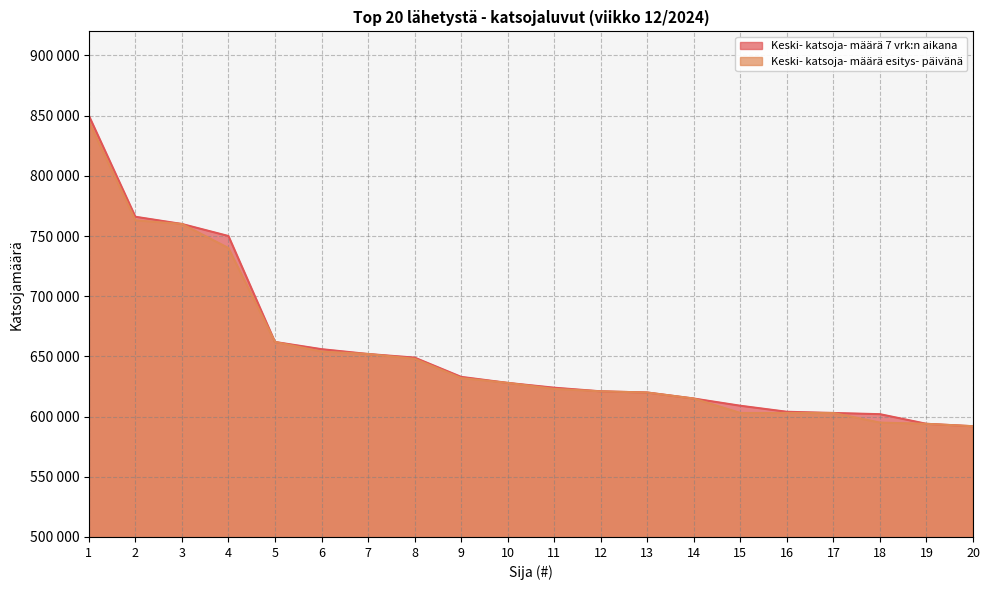

Count the number of categories in the chart.

20